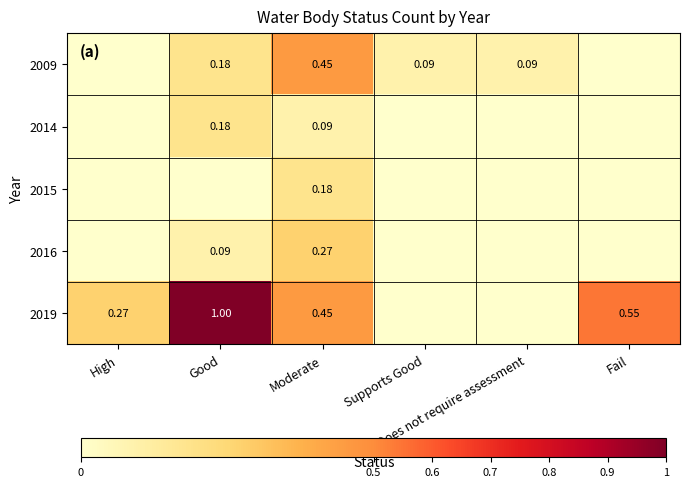

Which series changed the most between High and Good?

2019